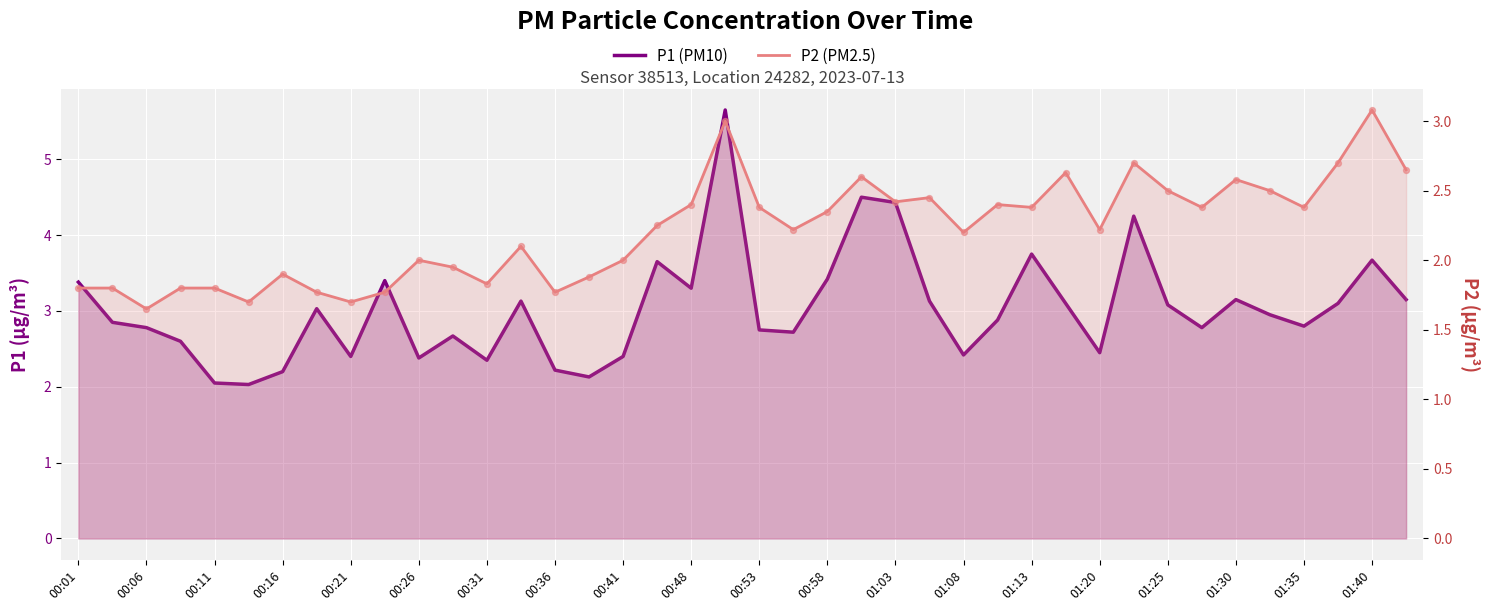

Which series has the largest Y range (max minus min)?

P1 (PM10)